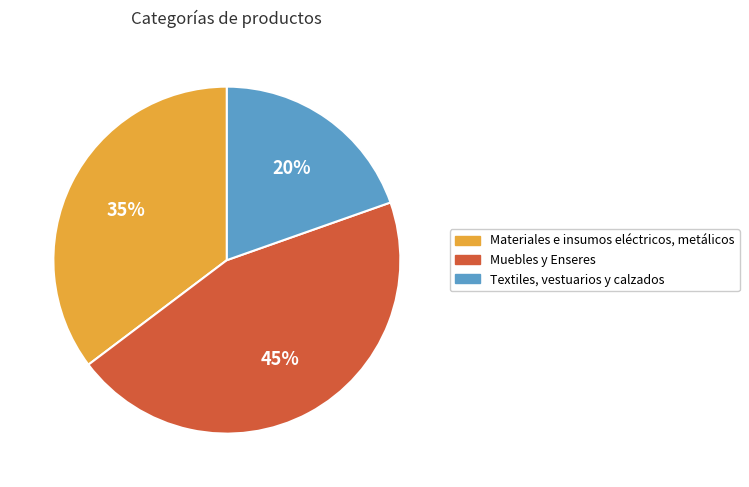

To the nearest percent, what is the difference between the Materiales e insumos eléctricos, metálicos and Muebles y Enseres slice percentages?

10%